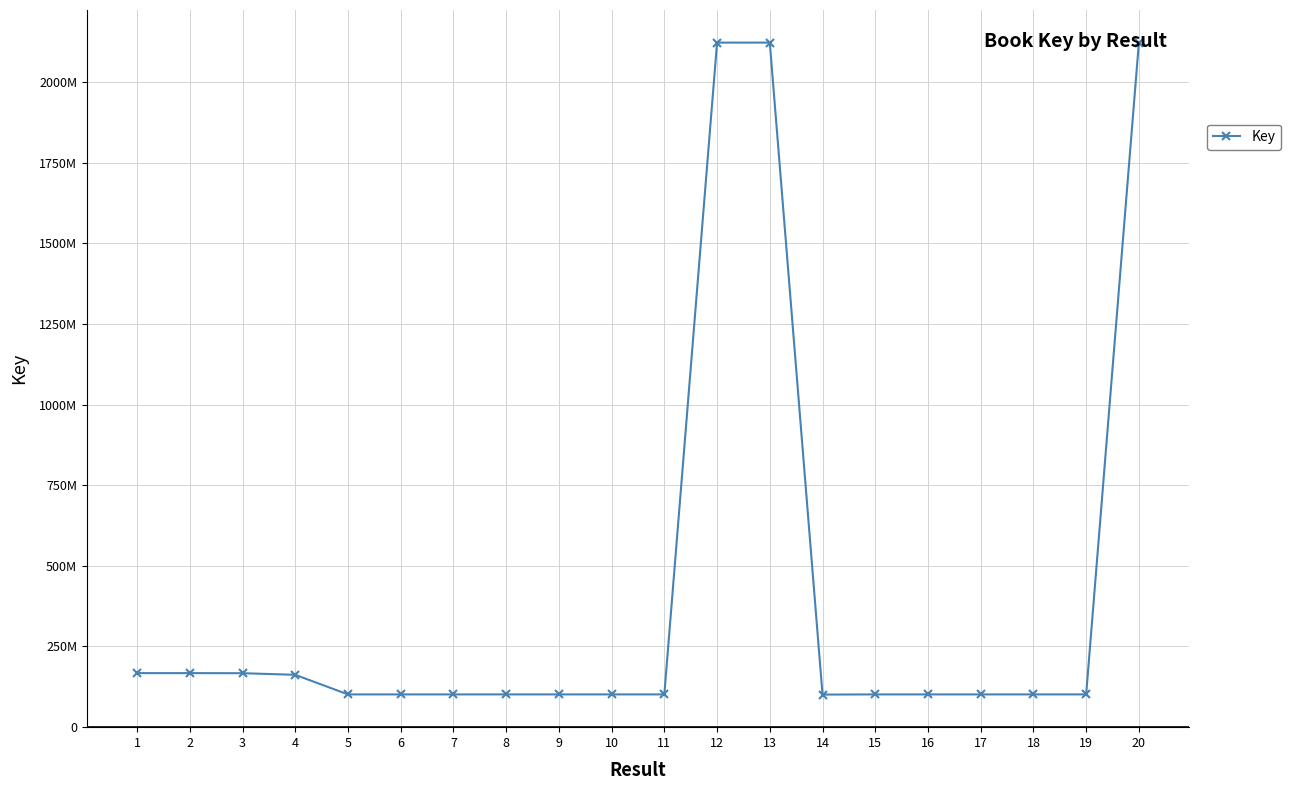

What is the difference between the values at 10 and 6?

2881